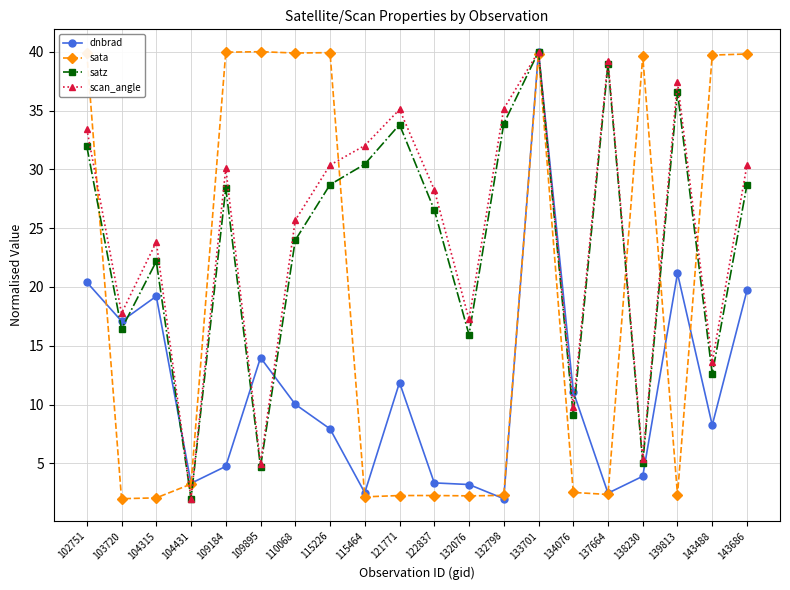

What is the highest value of the dnbrad series?

40.0